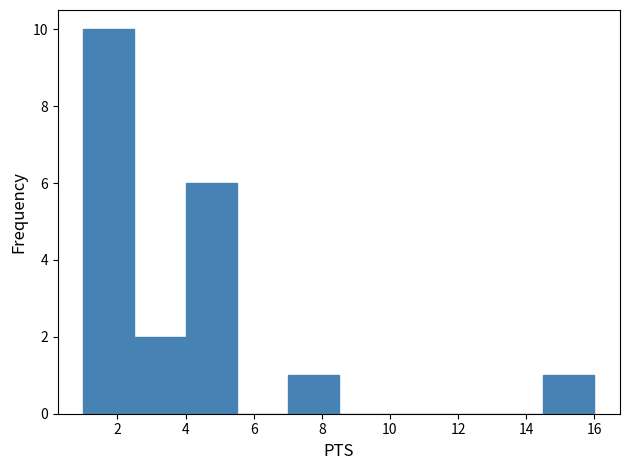

Reading left to right, transcribe this chart: for each bar, give the range it covers on the x-axis and its height. Neither the bar edges nor the heights are printed on the chart, so give them approximately, as read against the axes.

1.0 to 2.5: 10
2.5 to 4.0: 2
4.0 to 5.5: 6
5.5 to 7.0: 0
7.0 to 8.5: 1
8.5 to 10.0: 0
10.0 to 11.5: 0
11.5 to 13.0: 0
13.0 to 14.5: 0
14.5 to 16.0: 1